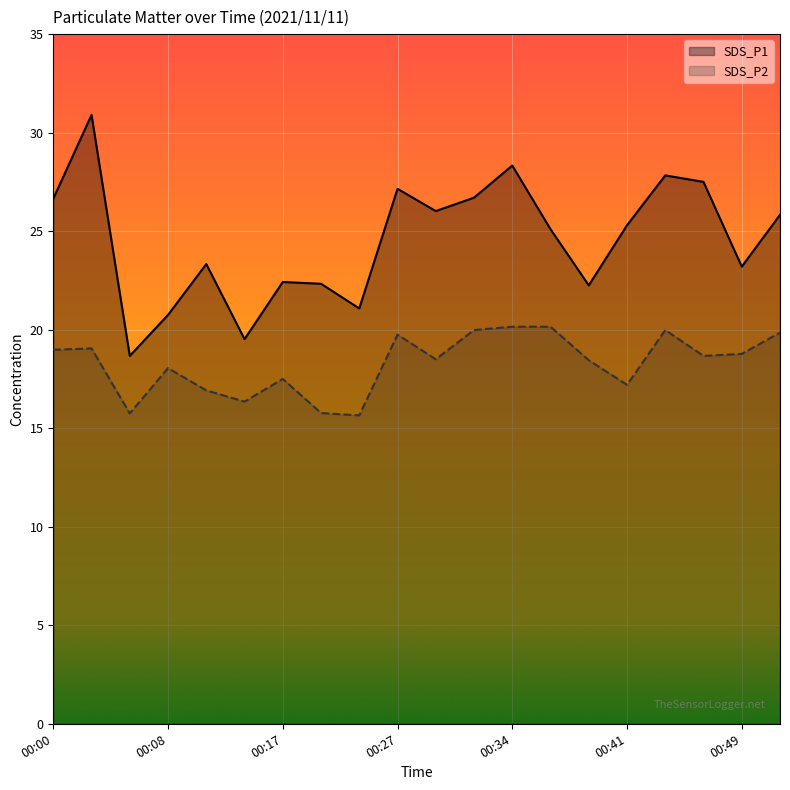

In SDS_P1, how many points are higher than both neighbors (excluding endpoints)?

6